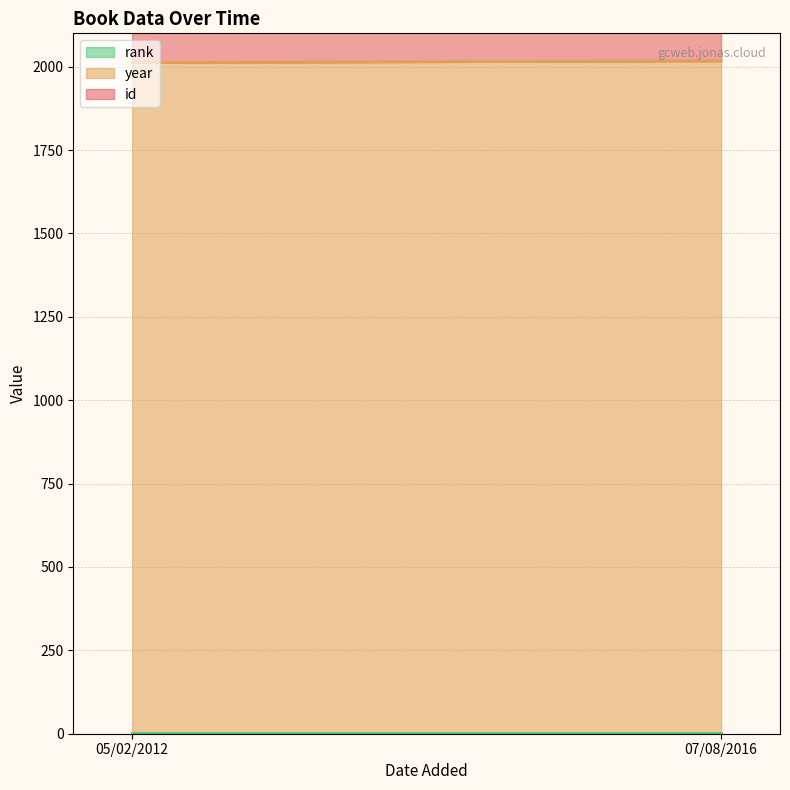

How many distinct data groups are displayed?

3